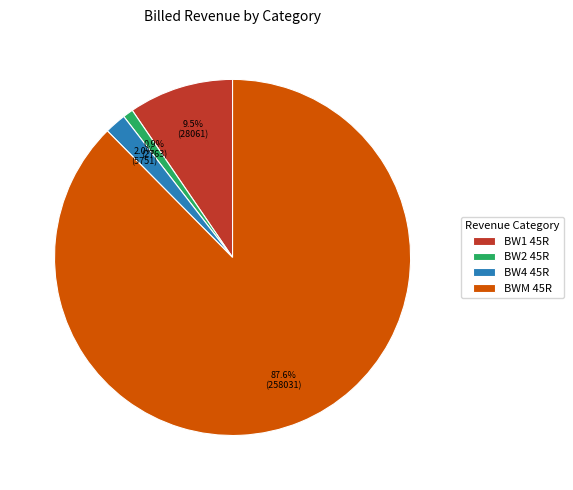

To the nearest percent, what is the difference between the largest and smallest slice percentages?

87%